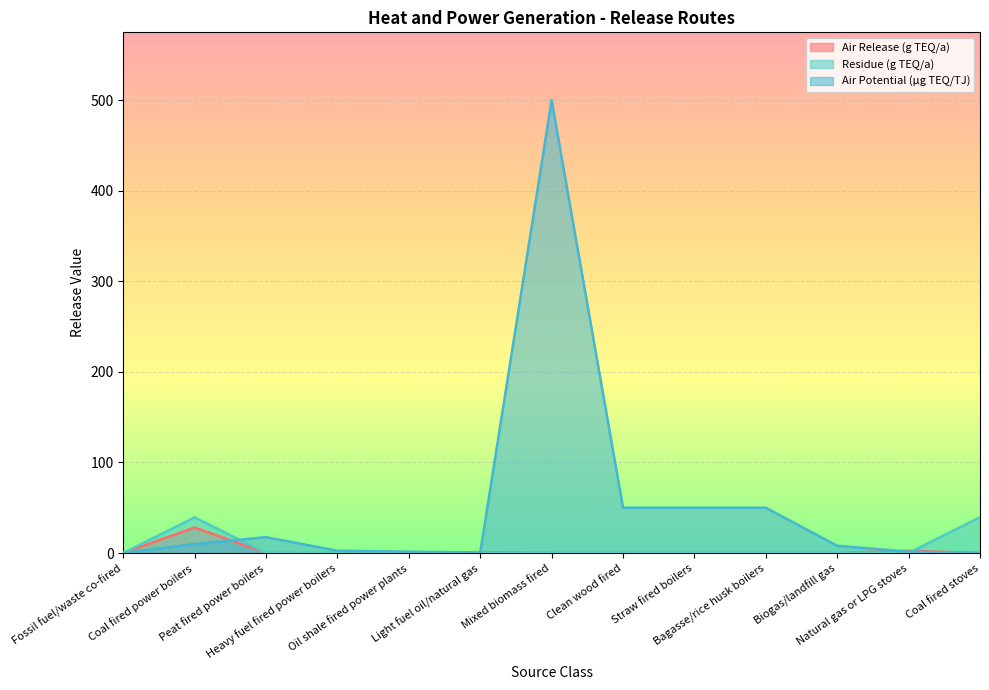

List the series in order of their peak value, highest first.

Air Potential (µg TEQ/TJ), Residue (g TEQ/a), Air Release (g TEQ/a)